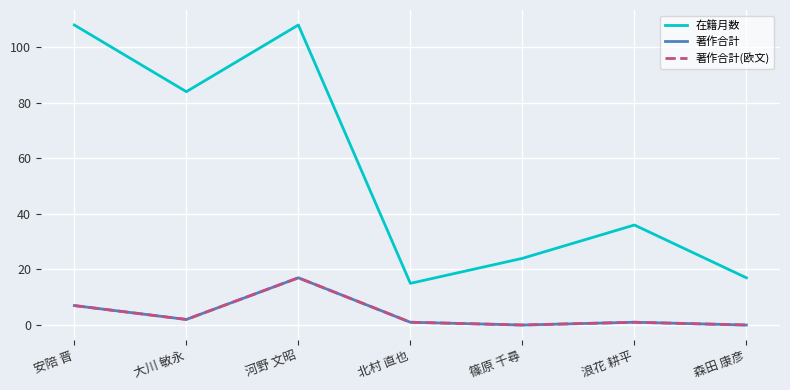

Does the chart display data point markers on the line(s)?

No